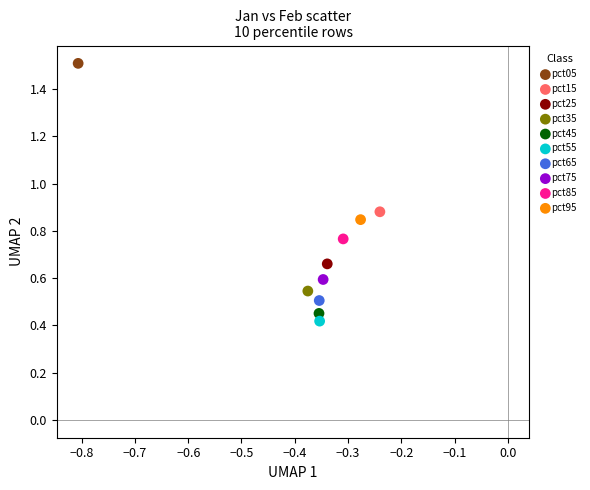

Which series contains the highest Y value?

pct05